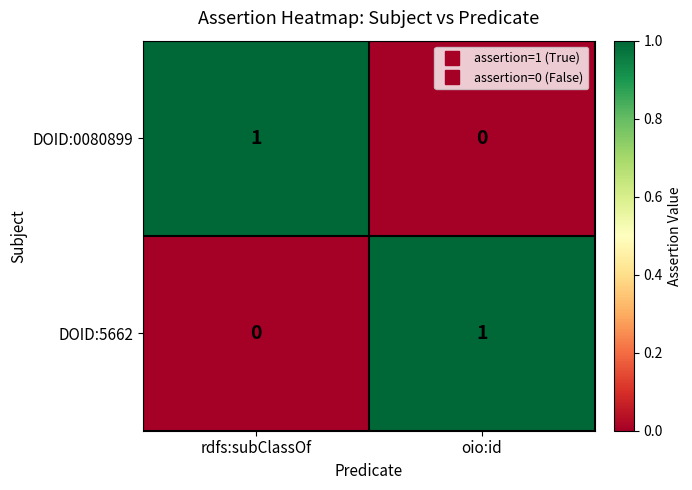

What is the total value across all series at rdfs:subClassOf?

1